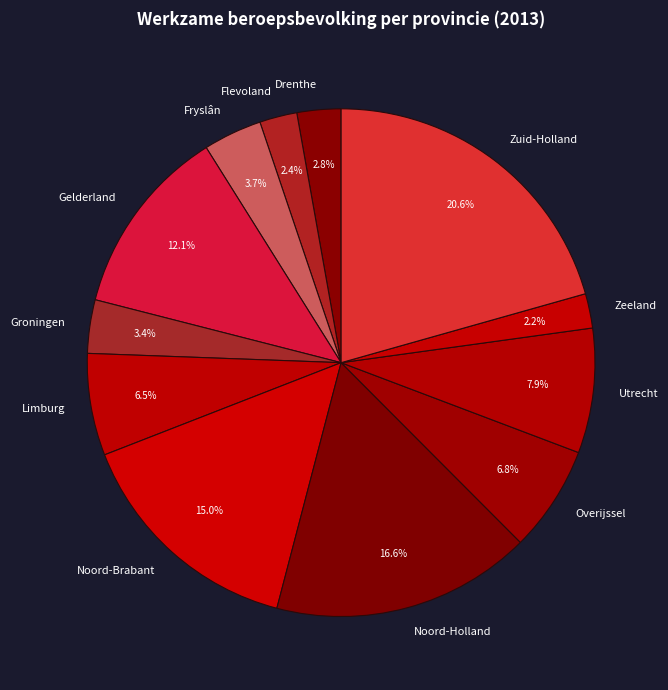

Which slice is the largest?

Zuid-Holland